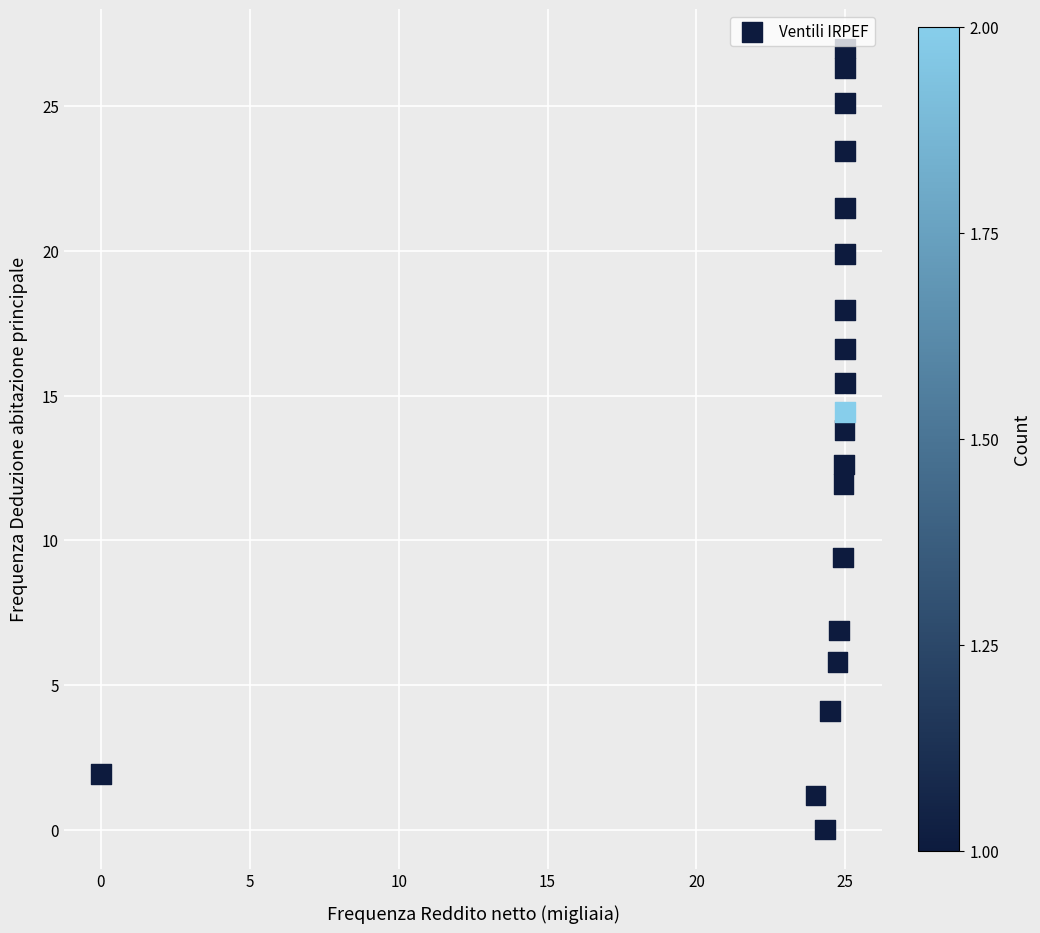

What is the range of X values (max minus min)?

25.0